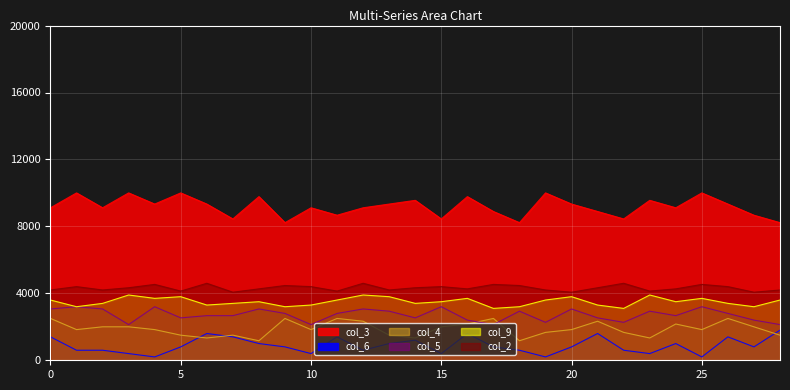

What is the minimum value for col_3?

8222.2